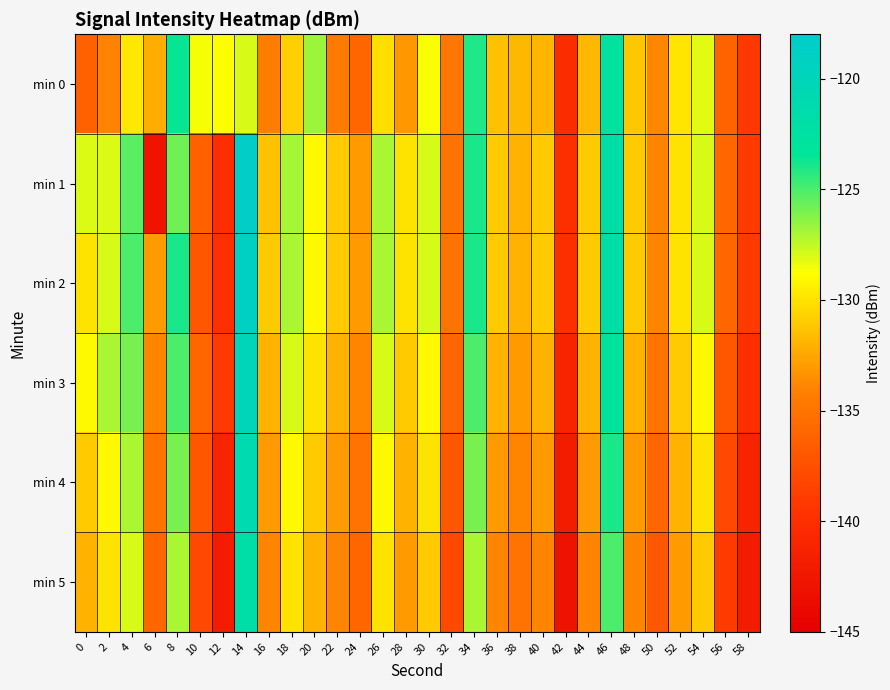

What is the smallest value displayed?

-143.0